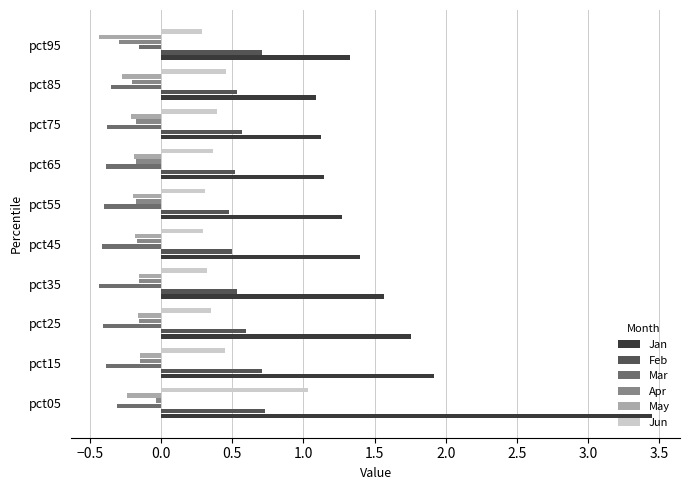

Read the Feb value at pct25.

0.6